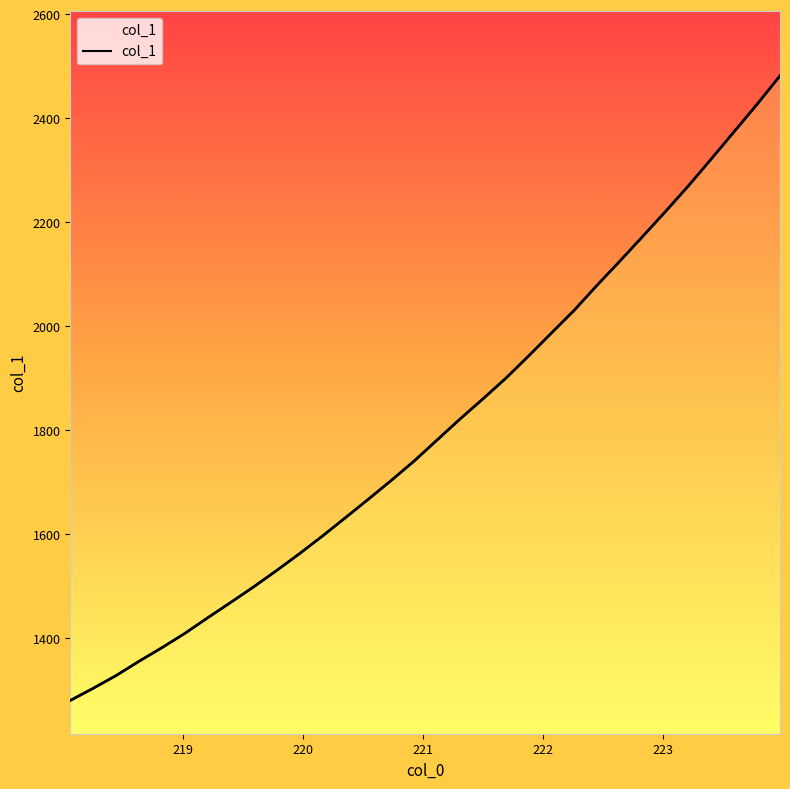

True or false: the data has more than 2 interior local peaks.

False